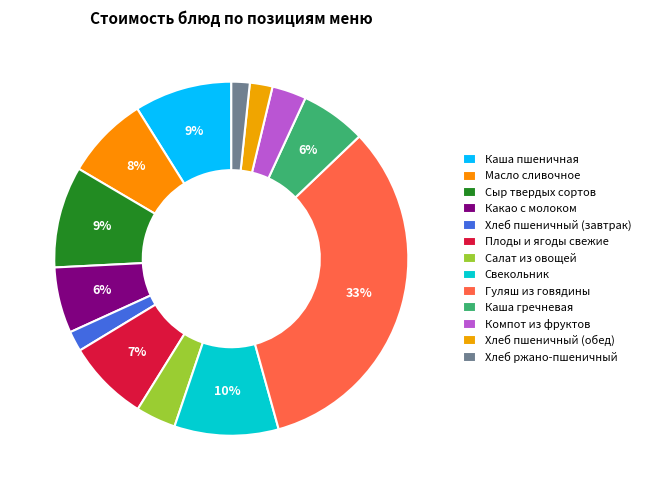

The Плоды и ягоды свежие slice represents 7% of the pie. True or false?

True